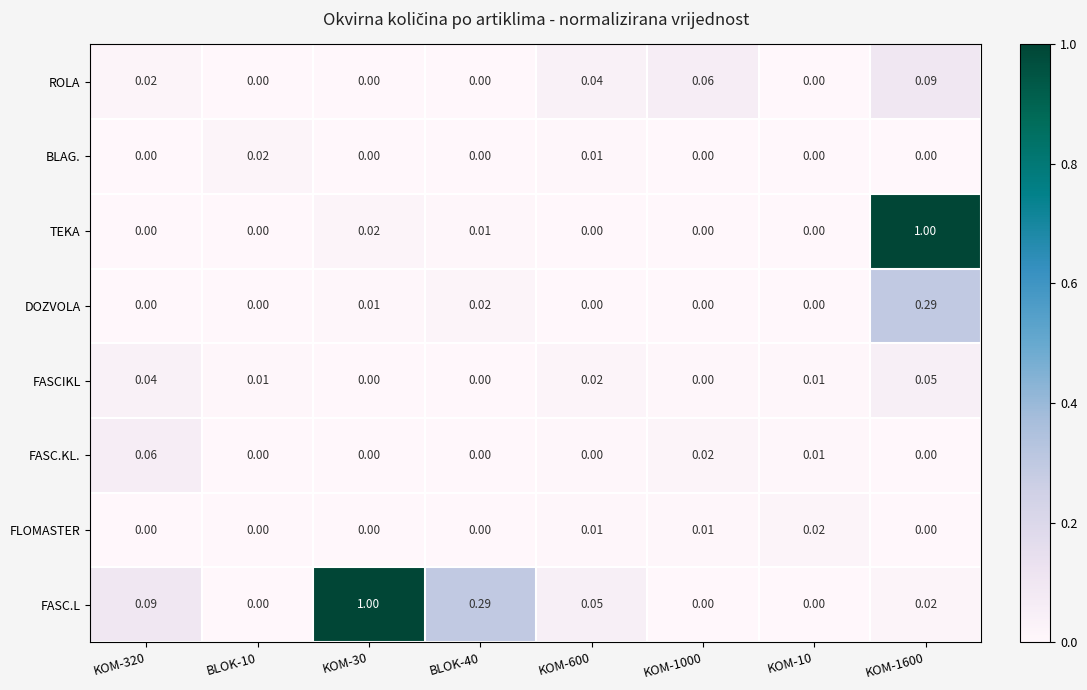

Between KOM-320 and KOM-10, which series saw the biggest shift?

FASC.L